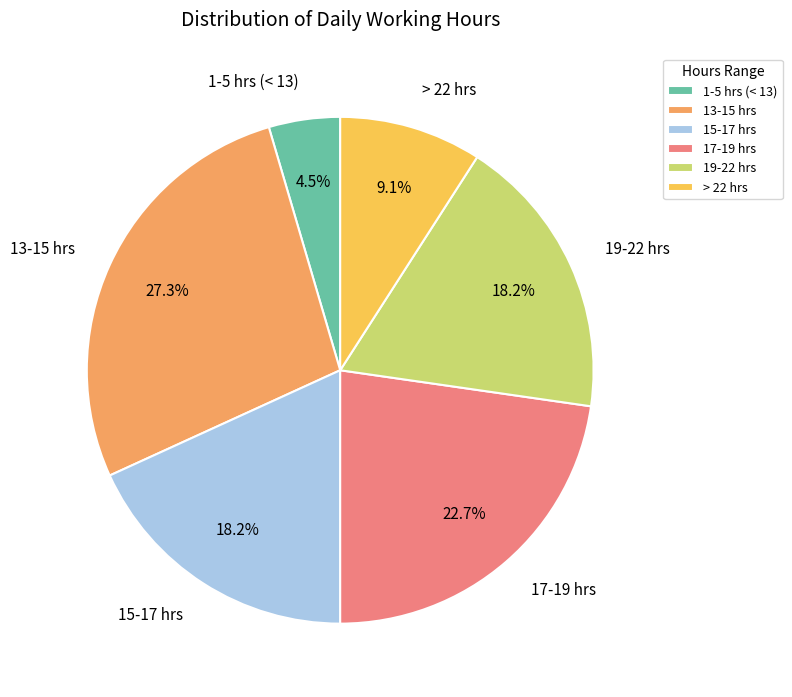

Between > 22 hrs and 19-22 hrs, which is larger?

19-22 hrs